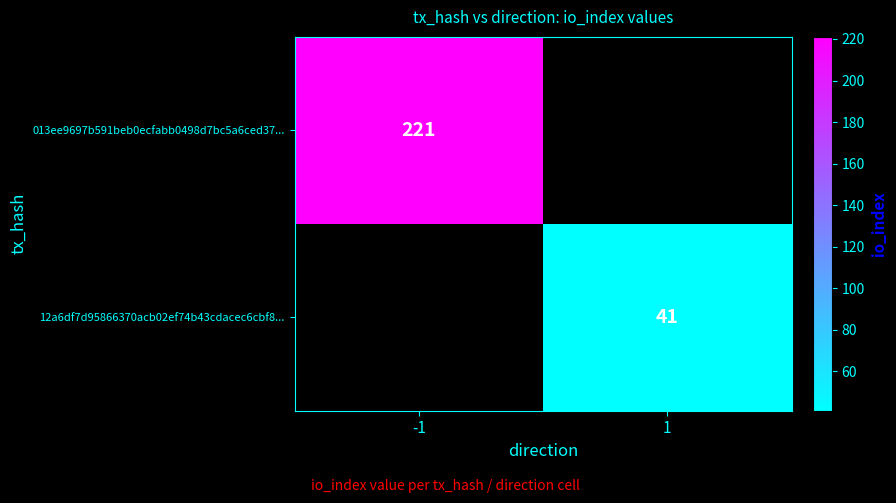

Is the value of 013ee9697b591beb0ecfabb0498d7bc5a6ced37... at -1 greater than the value of 12a6df7d95866370acb02ef74b43cdacec6cbf8... at 1?

Yes